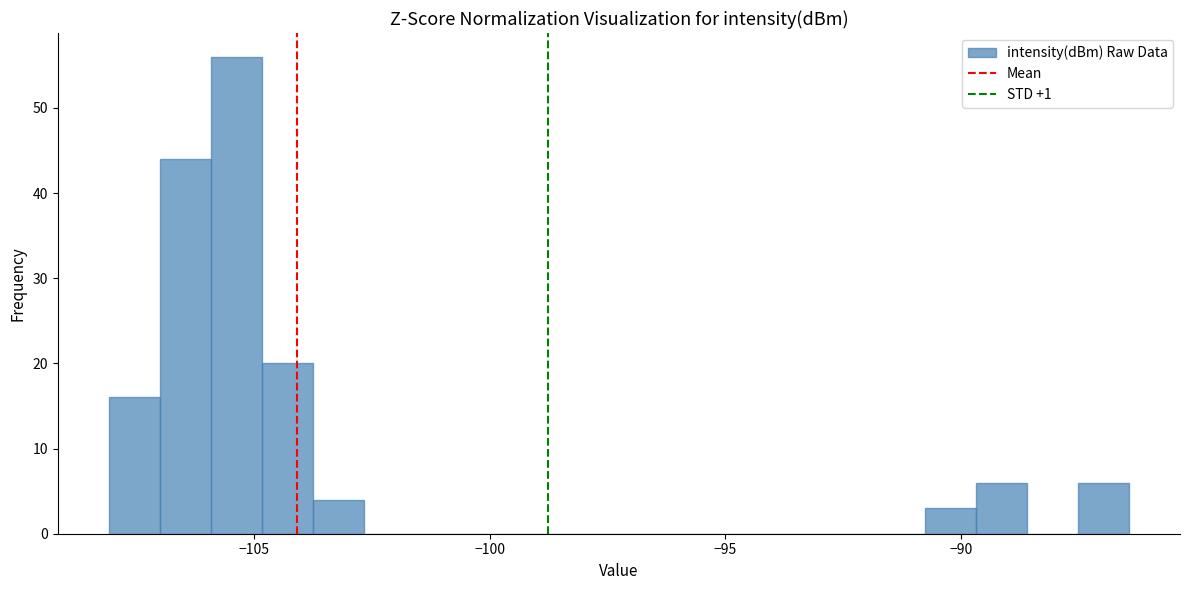

Around what value on the x-axis is the tallest bar? Give the approximate position of its centre, as read against the axis.

-105.5